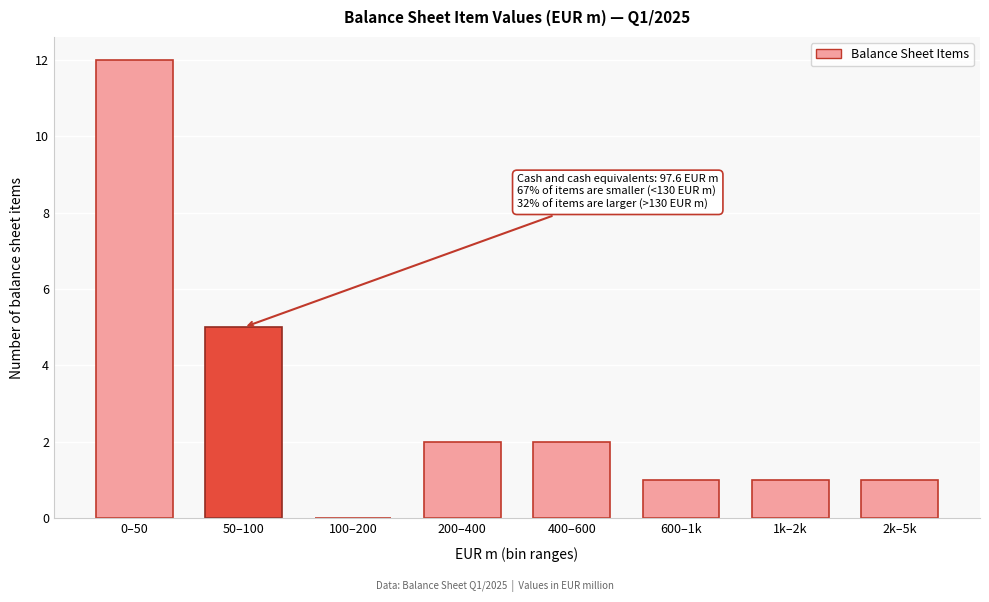

Reading left to right, extract all data points from this chart.

0–50=12	50–100=5	100–200=0	200–400=2	400–600=2	600–1k=1	1k–2k=1	2k–5k=1